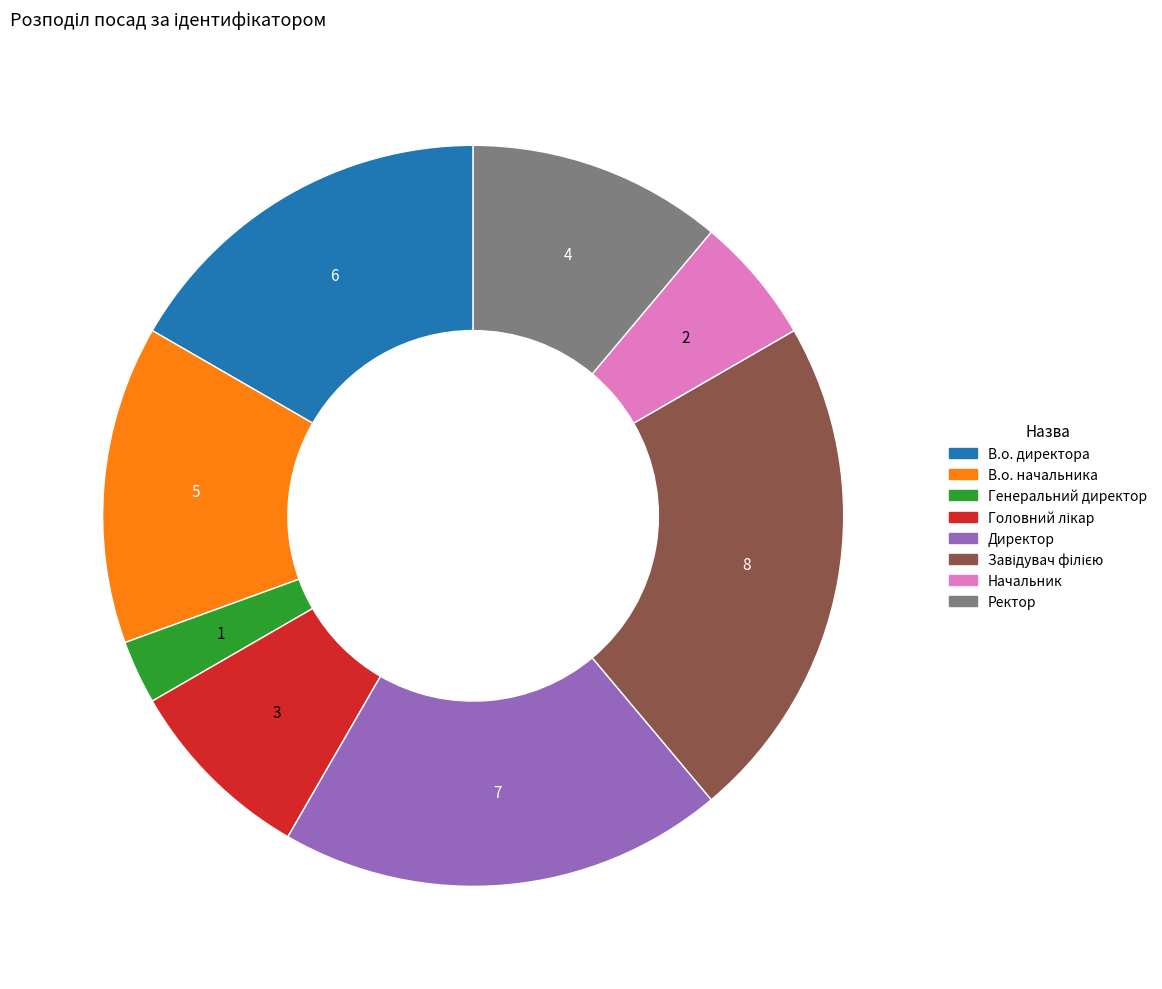

Does Директор represent more than half of the total?

No